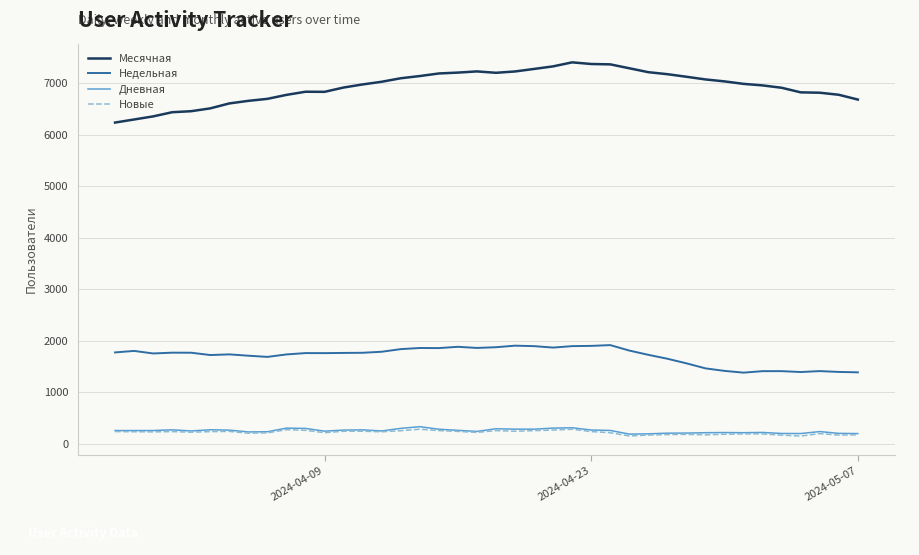

Which series has the widest spread of values?

Месячная